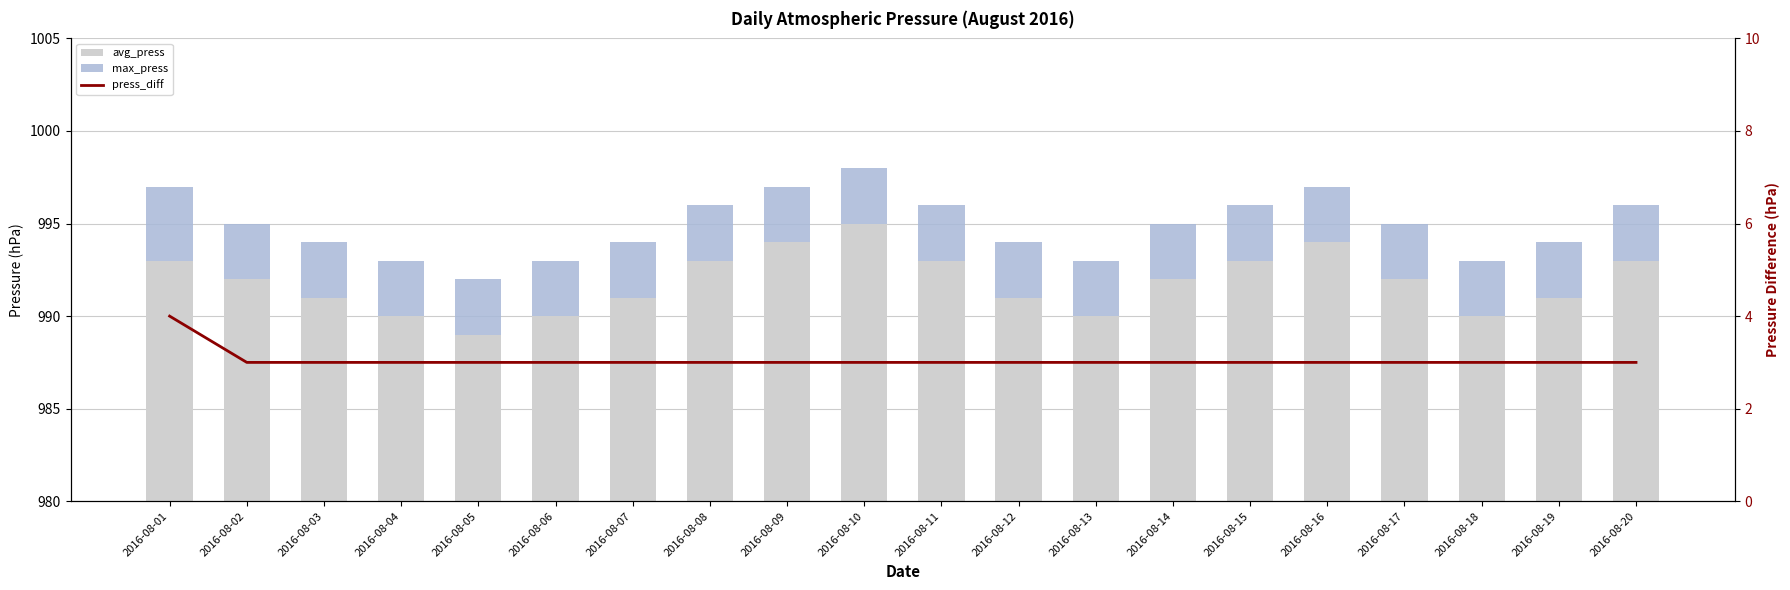

Does the chart contain any negative values?

No